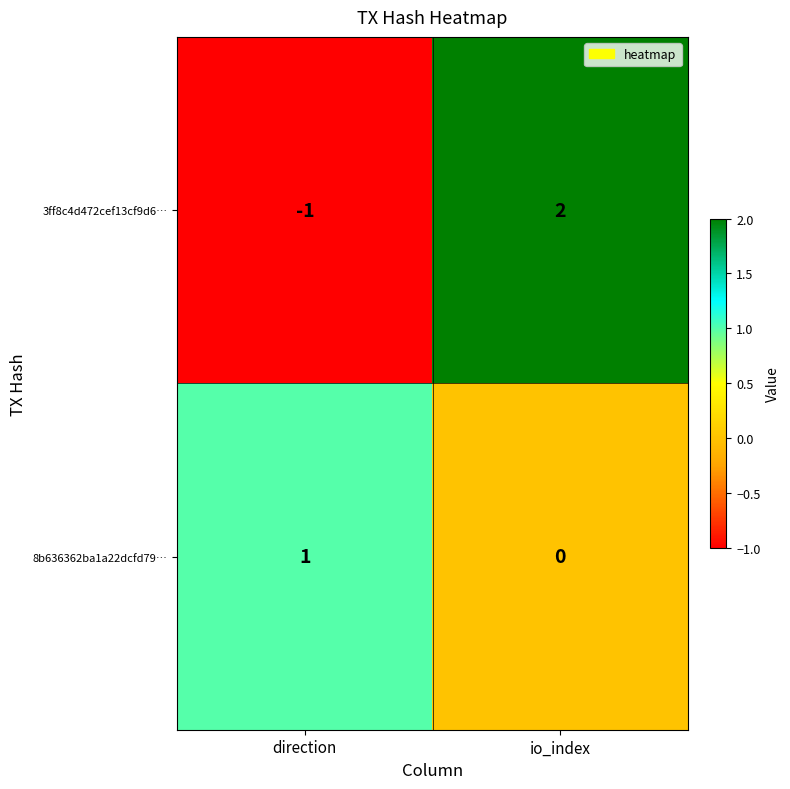

How many data points in 8b636362ba1a22dcfd79… are less than 1?

1